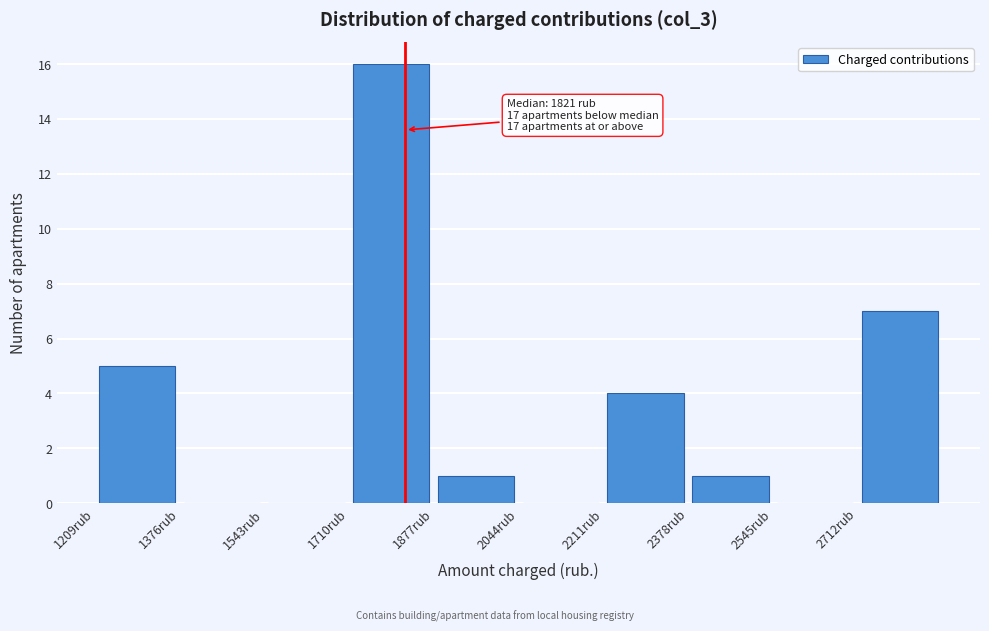

Which range on the x-axis has the tallest bar?

1720 to 1880